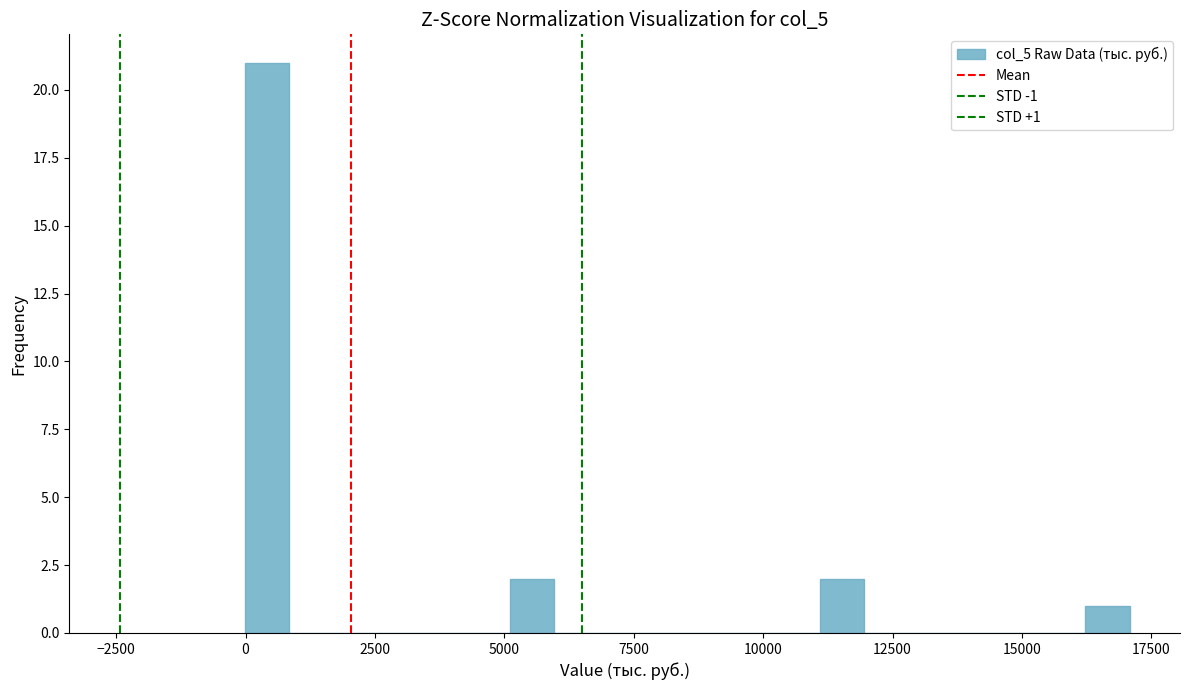

Read against the x-axis, roughly where is the centre of the tallest bar?

500